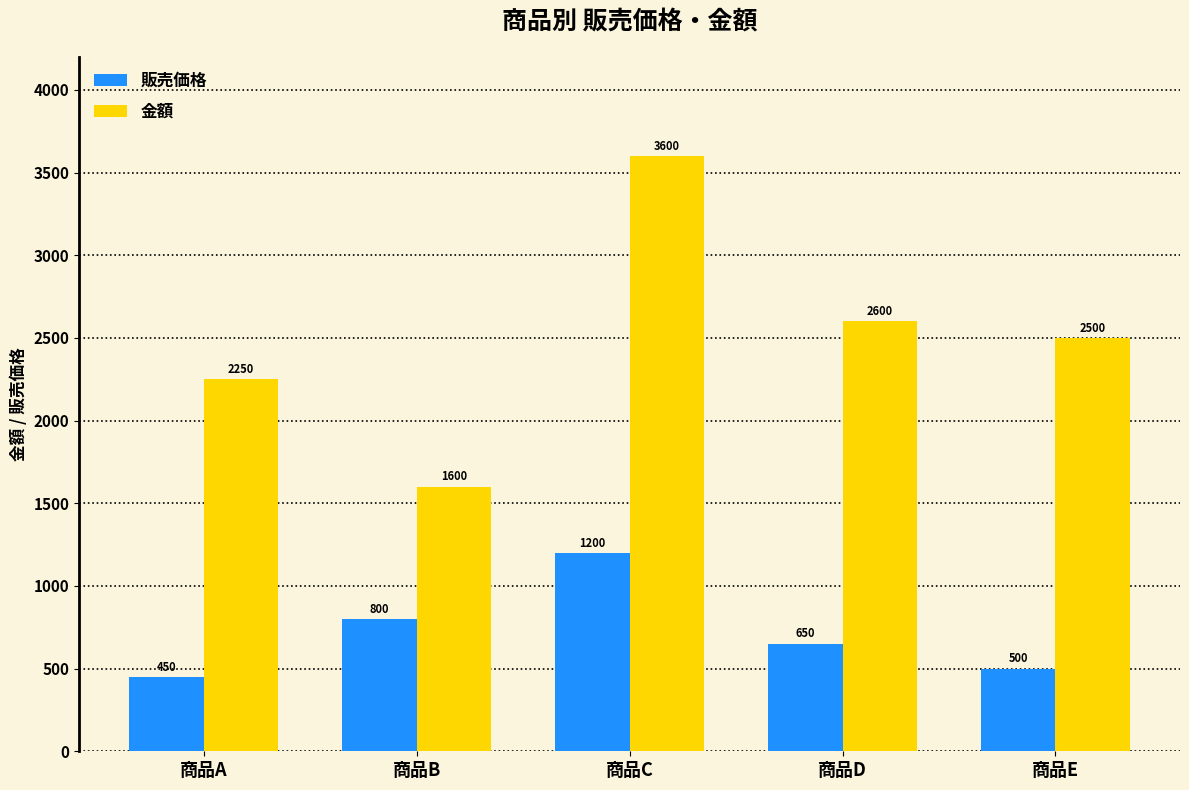

Rank the categories by 金額 value from lowest to highest.

商品B, 商品A, 商品E, 商品D, 商品C